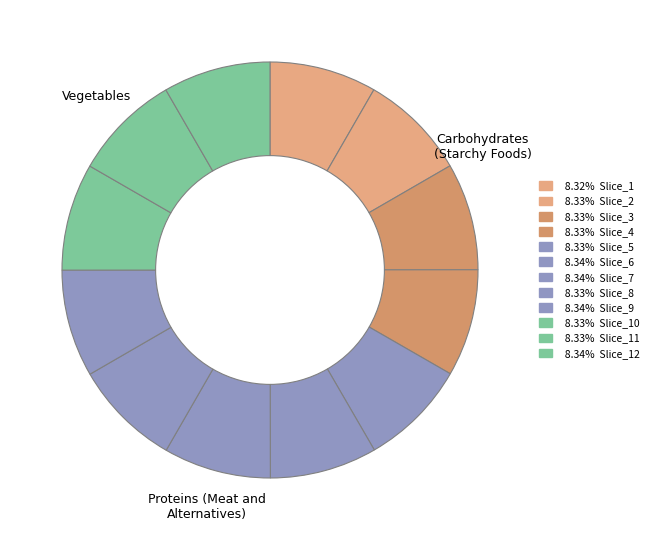

How many segments does this pie chart have?

12